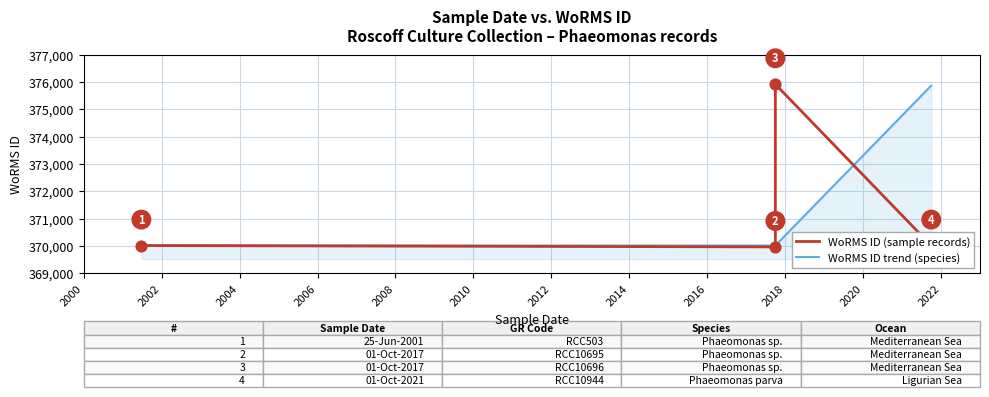

What is the ratio of the value at 2017-10-01 to the value at 2021-10-01?

1.0